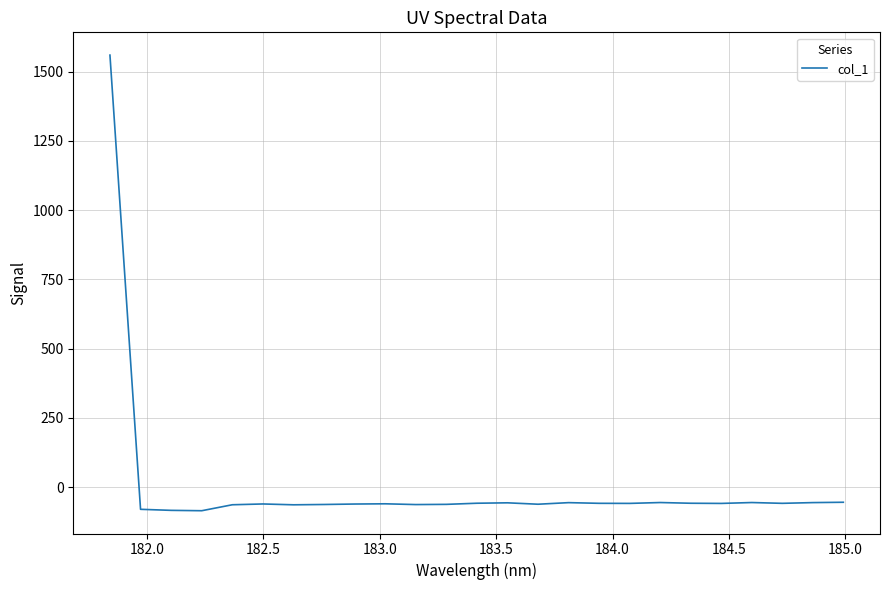

What is the difference between the maximum and minimum values?

1643.6